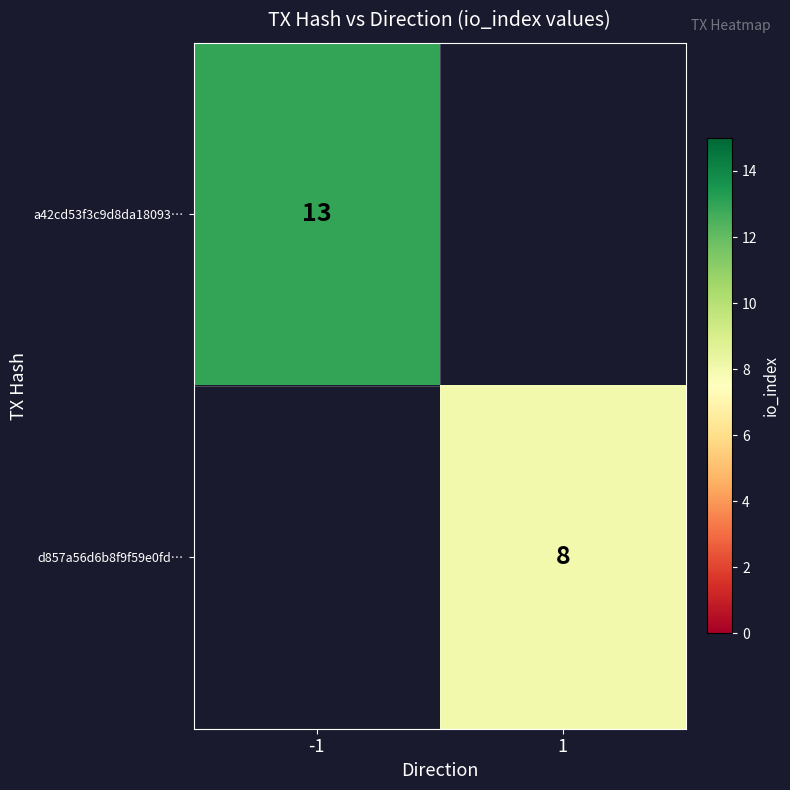

True or false: a42cd53f3c9d8da18093… has a value of 13 at -1.

True